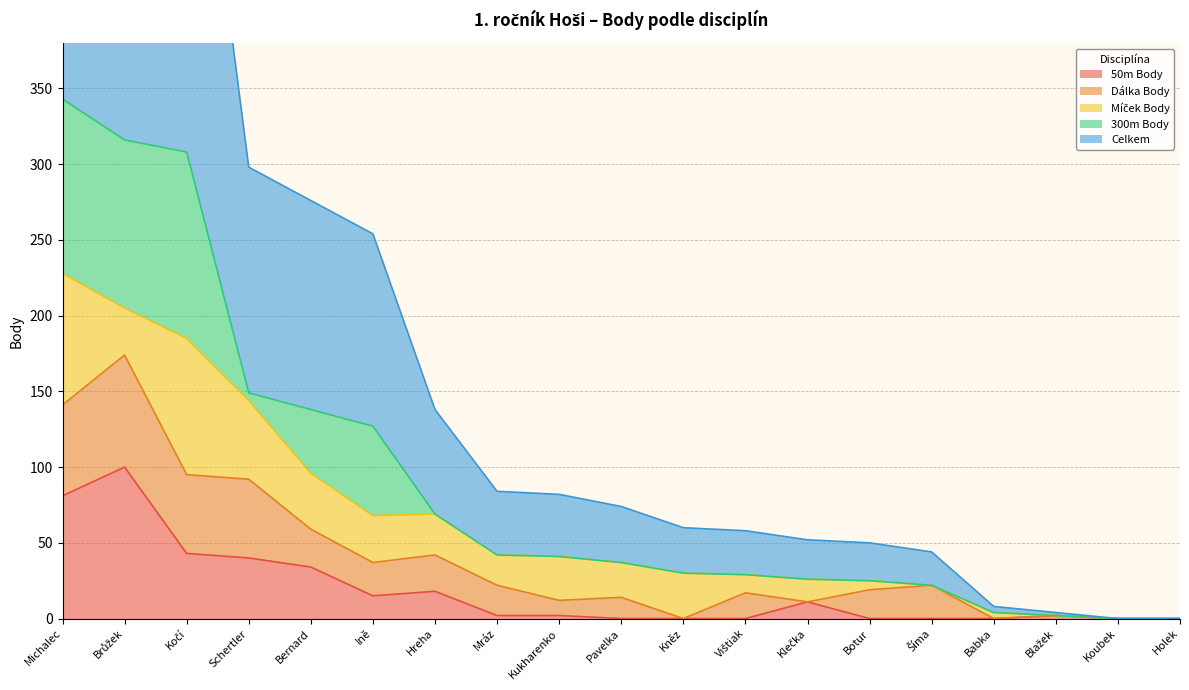

What is the label of the 3rd point from the right?

Blažek